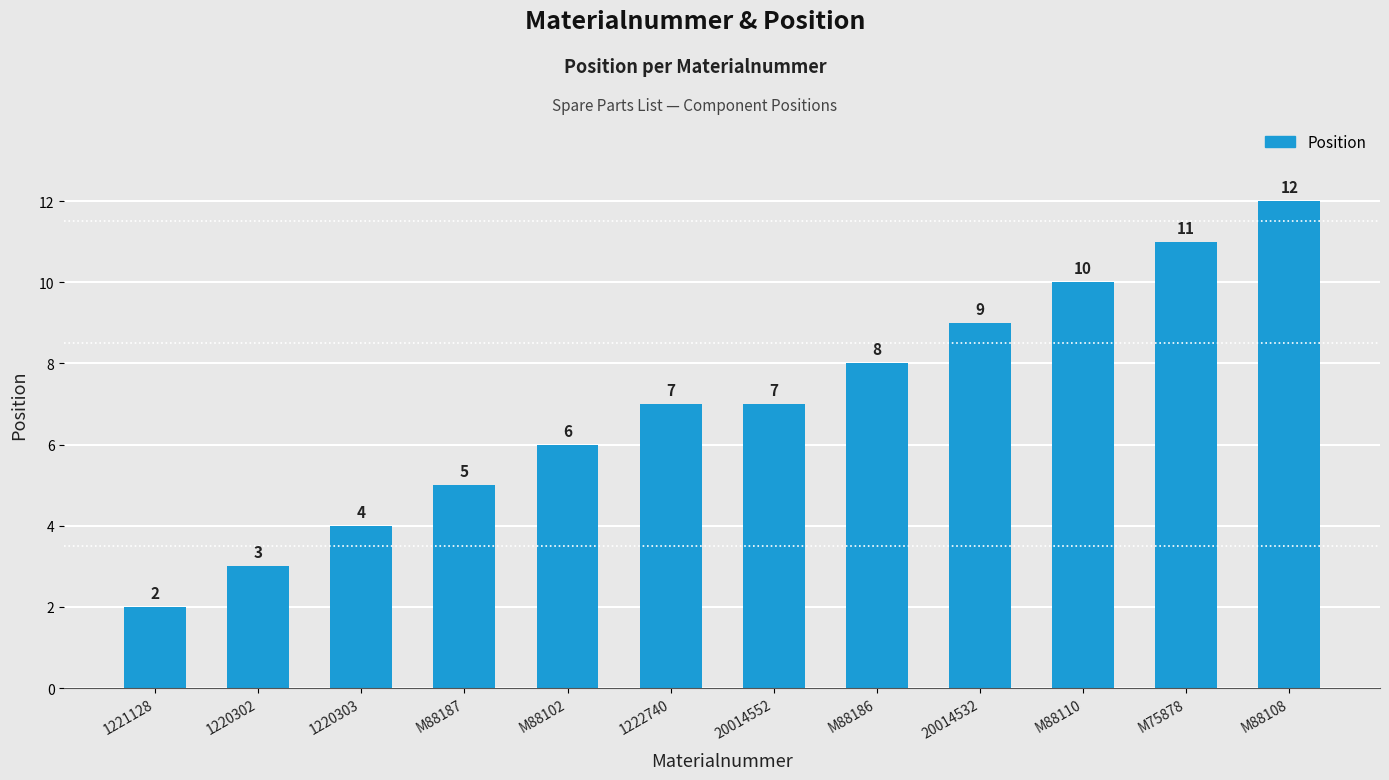

How many values are between 5 and 10?

7